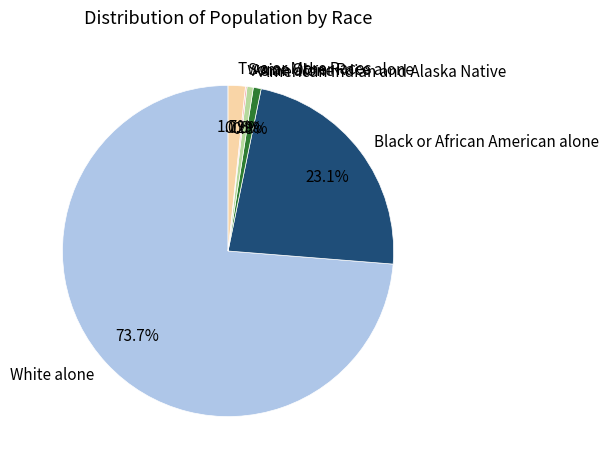

Which category accounts for the majority?

White alone